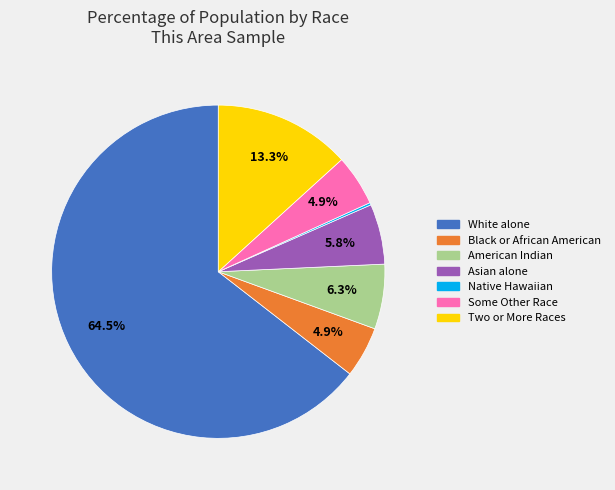

Is there any slice that represents more than half of the pie?

Yes